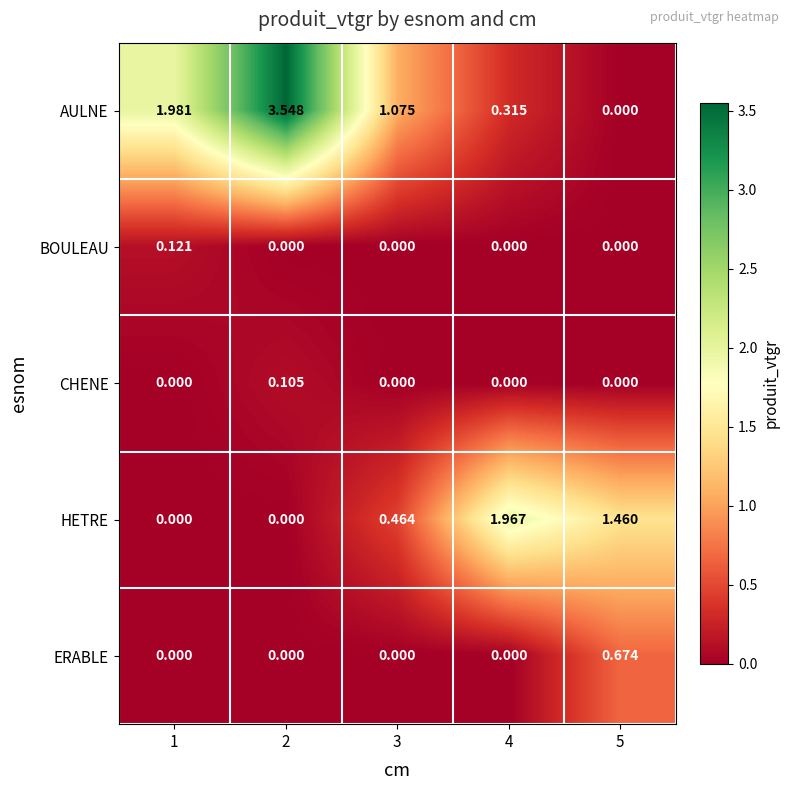

Between 4 and 5, which series saw the biggest shift?

ERABLE